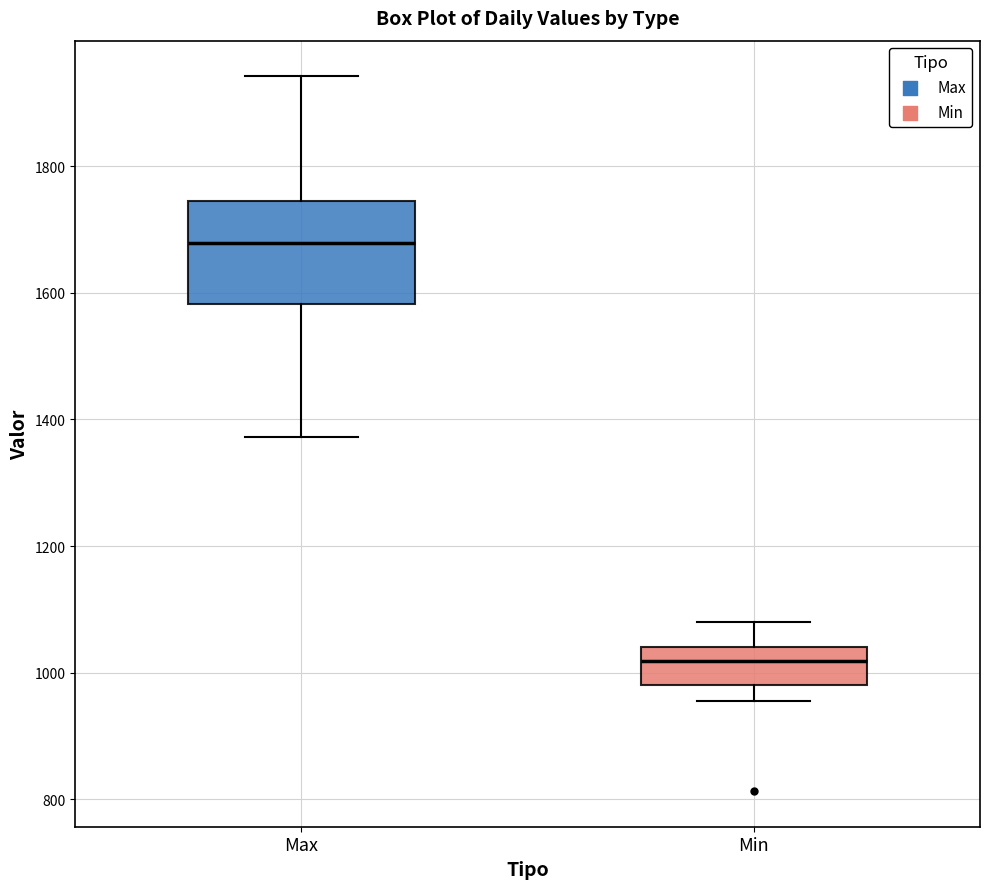

Reading left to right, transcribe this box plot: for each box, give where its median line is, the range the box spans, and where its two whiskers end, as read against the y-axis. The values are not printed on the chart, so give them approximately, as read against the axis.

Max: median 1680, box 1580 to 1740, whiskers 1380 to 1940
Min: median 1020, box 980 to 1040, whiskers 960 to 1080